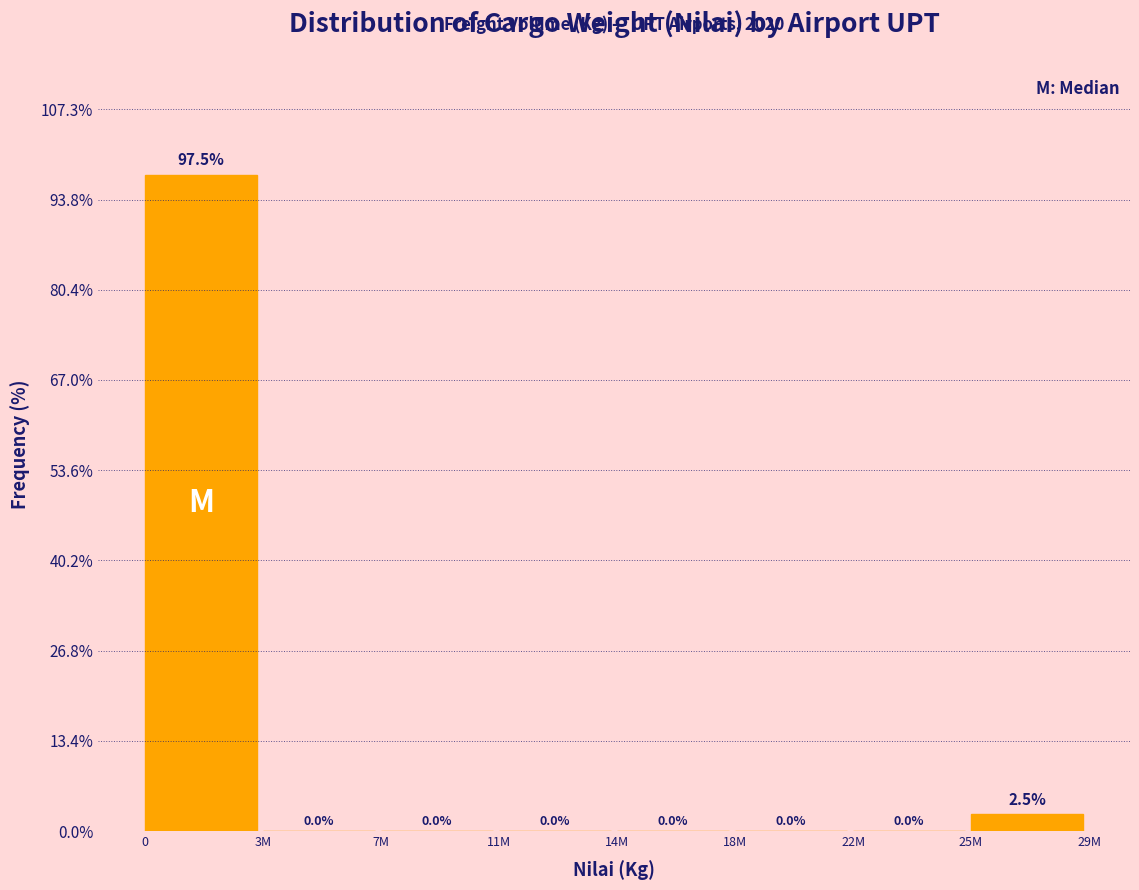

Reading left to right, transcribe all the data shown in this chart.

0=97.5	3M=0.0	7M=0.0	11M=0.0	14M=0.0	18M=0.0	22M=0.0	25M=2.5